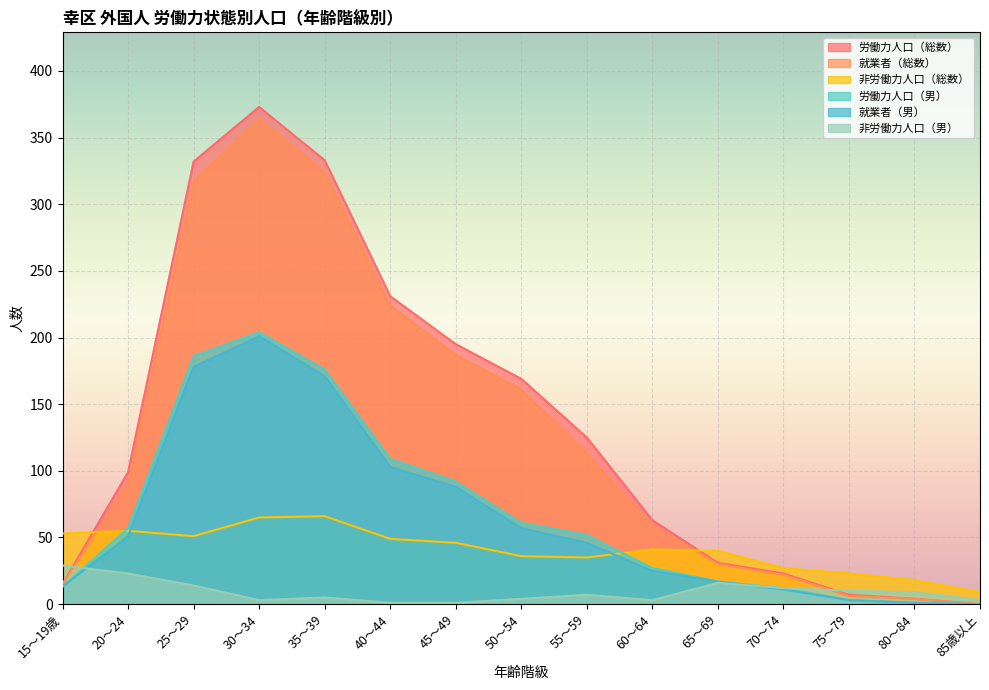

How many distinct data groups are displayed?

6